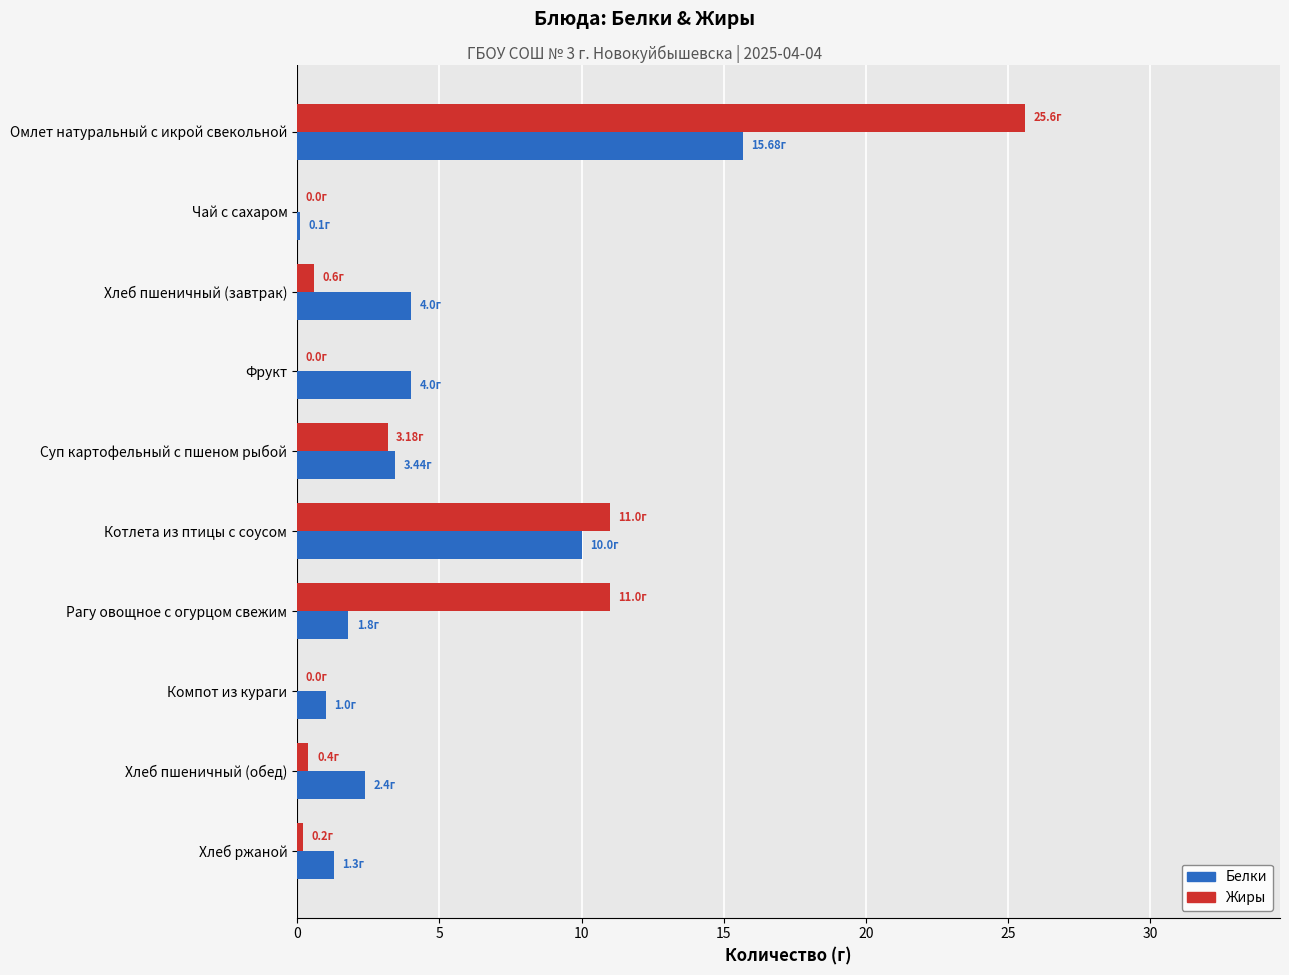

Which series changed the most between Котлета из птицы с соусом and Хлеб пшеничный (обед)?

Жиры